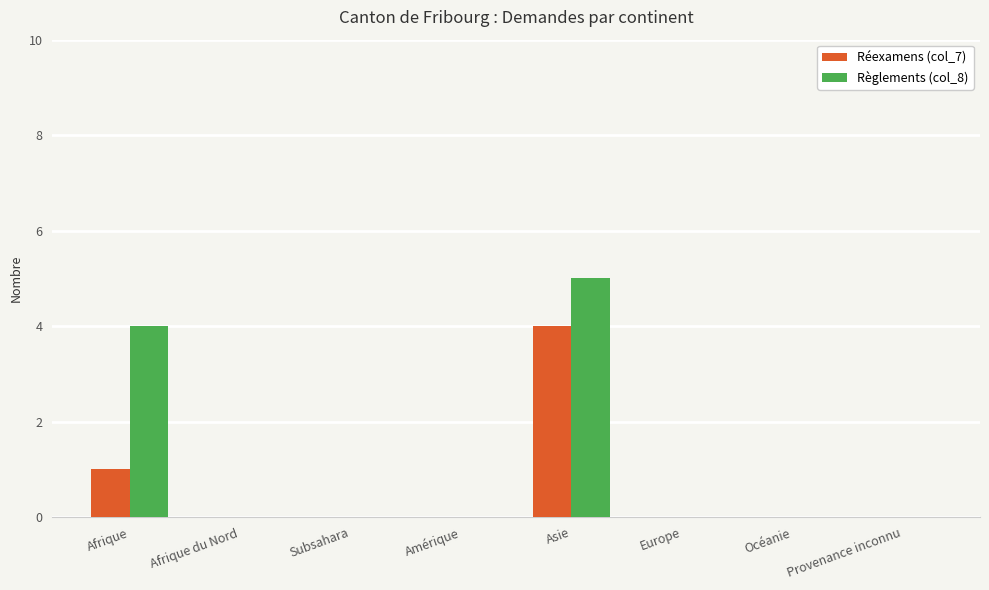

Is it true that Règlements (col_8) equals 0 at Afrique du Nord?

True